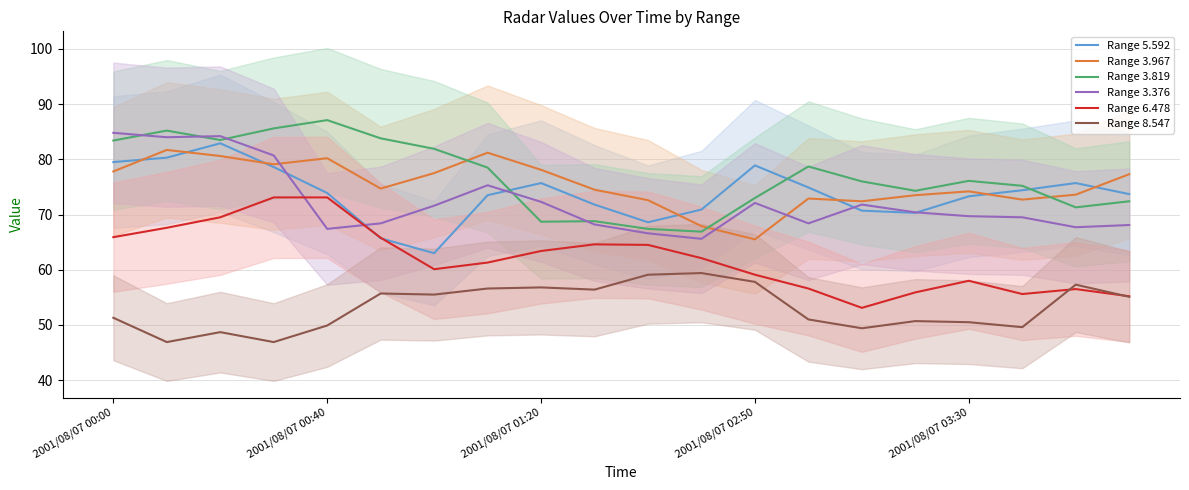

What is the difference between the Range 6.478 values at 19 and 6?

4.9